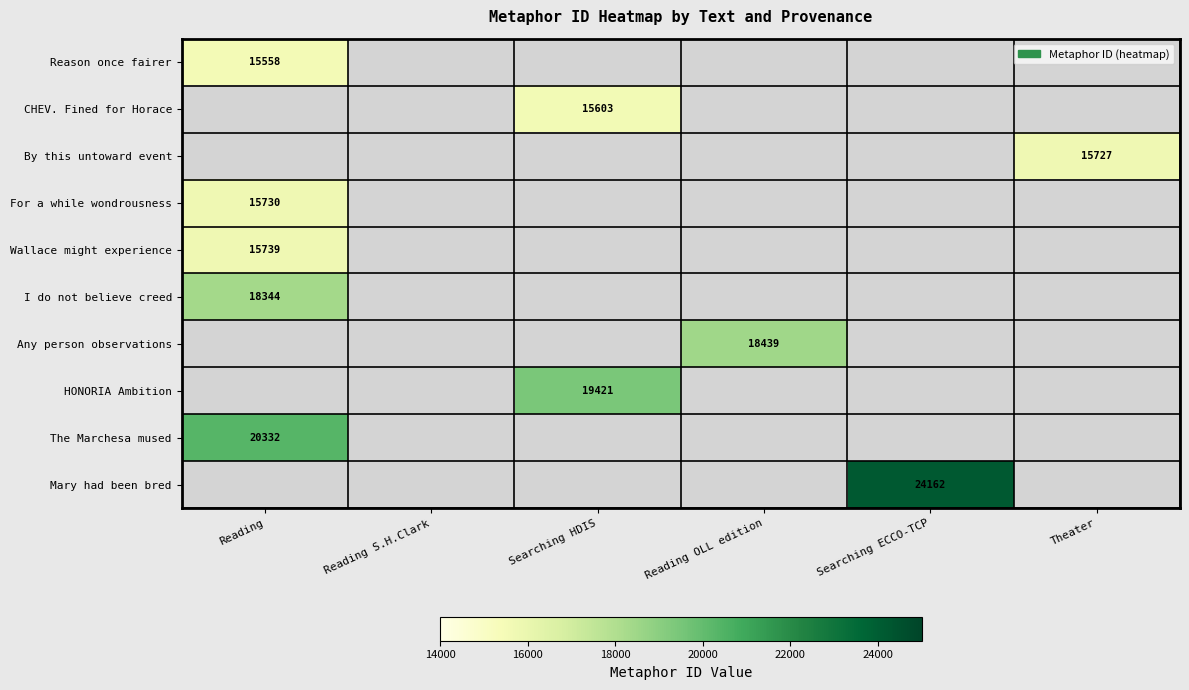

The value of HONORIA Ambition at Searching HDIS is 19421. True or false?

True